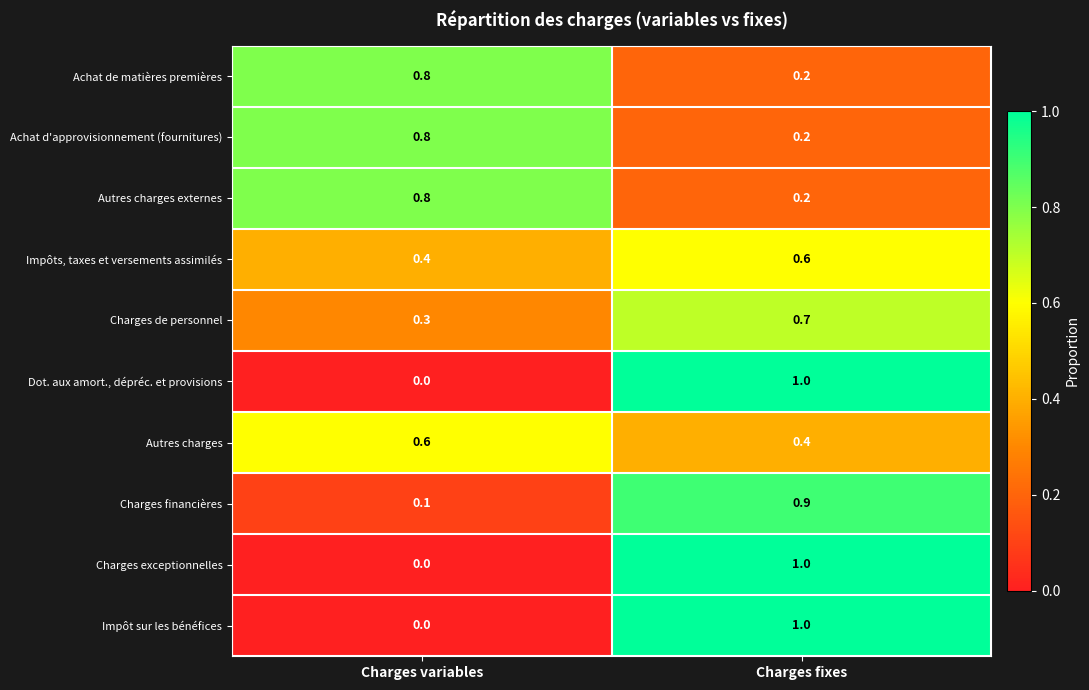

What is the total value across all series at Charges variables?

3.8